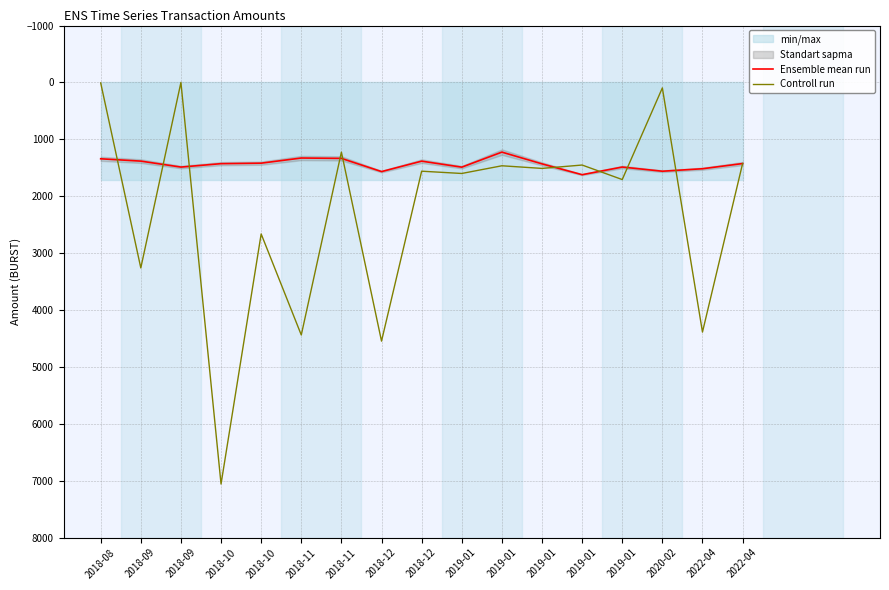

True or false: Ensemble mean run has more than 2 points higher than both neighbors.

True